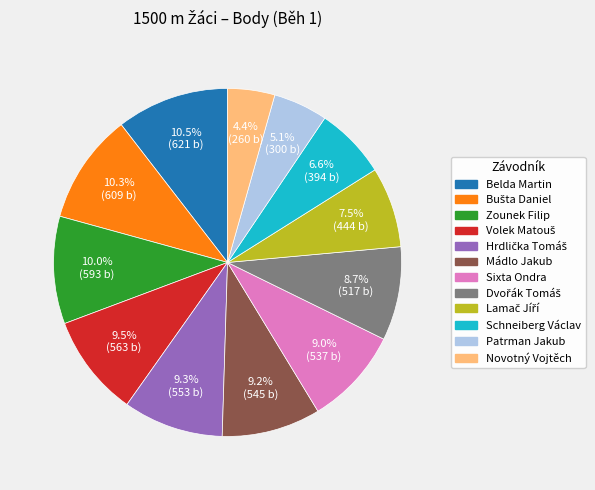

Is there any slice that represents more than half of the pie?

No